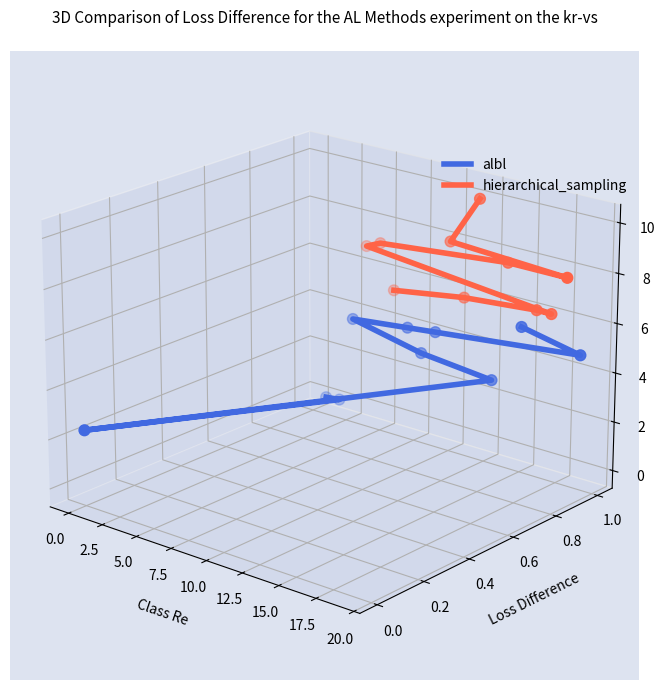

At which category is the sum across all series the highest?

20.0